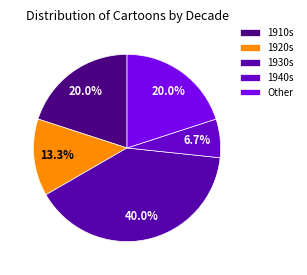

How many segments does this pie chart have?

5